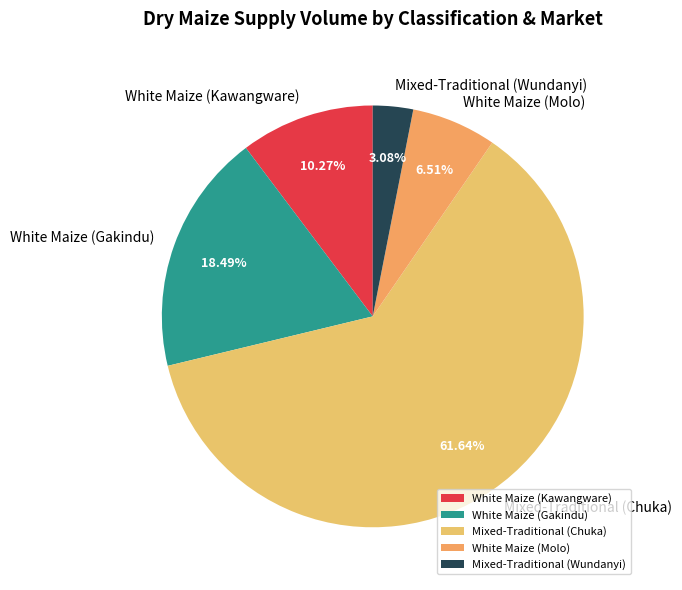

Is the sum of White Maize (Kawangware) and White Maize (Gakindu) greater than half?

No